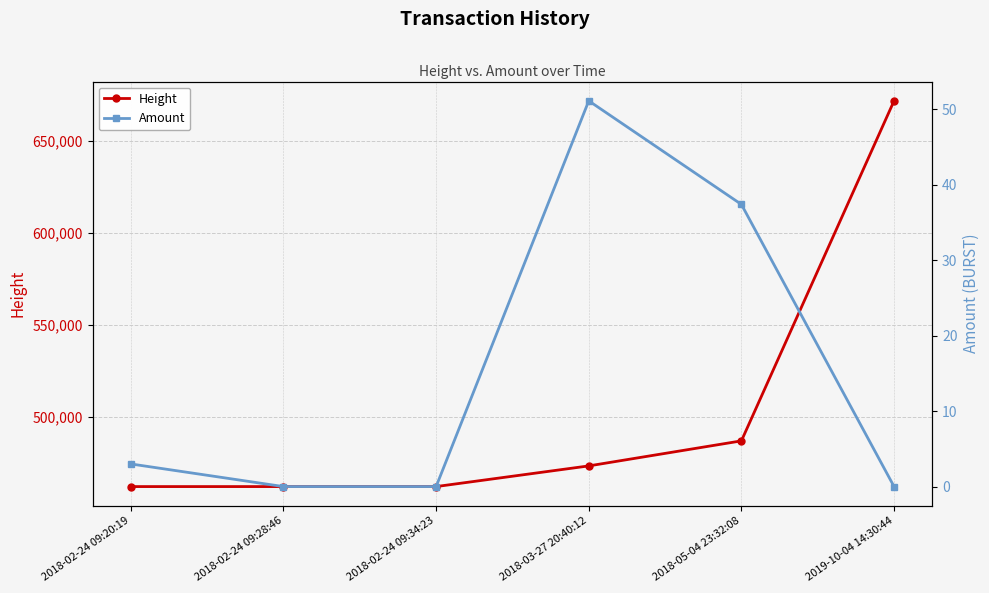

What value does the Amount series have at 2018-02-24 09:20:19?

3.0